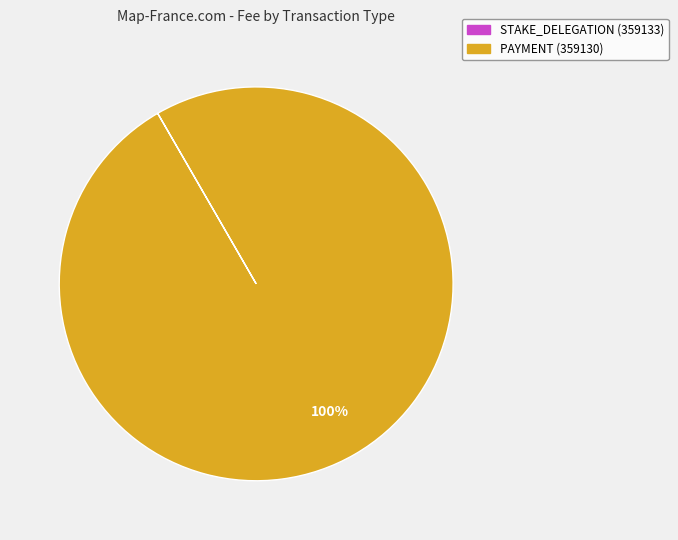

Is it true that PAYMENT (359130) is 100% of the pie?

True